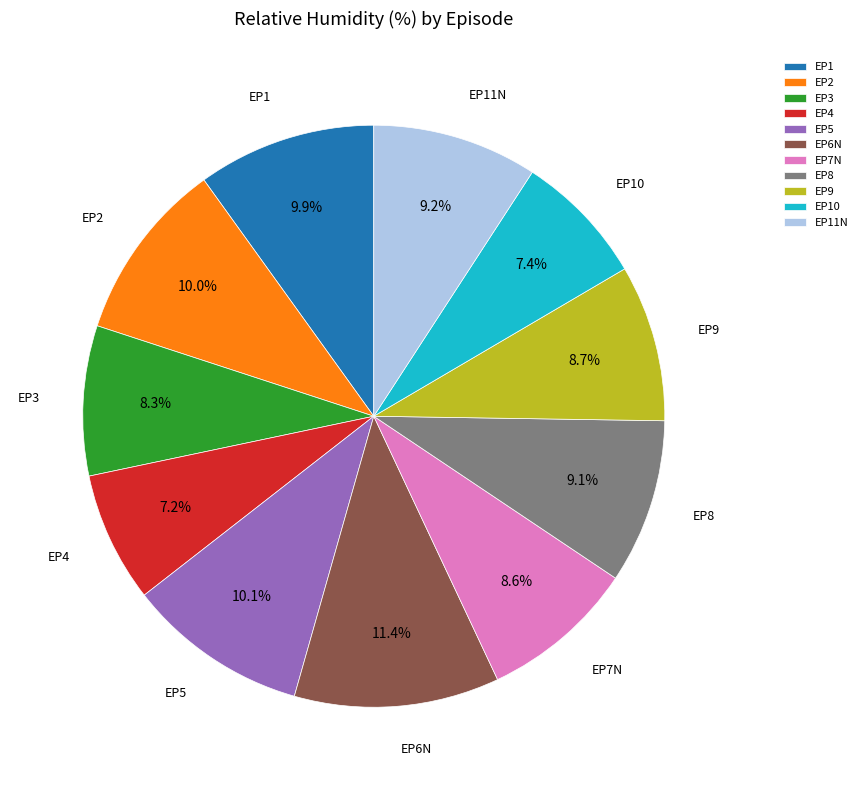

What is the largest slice in the pie chart?

EP6N